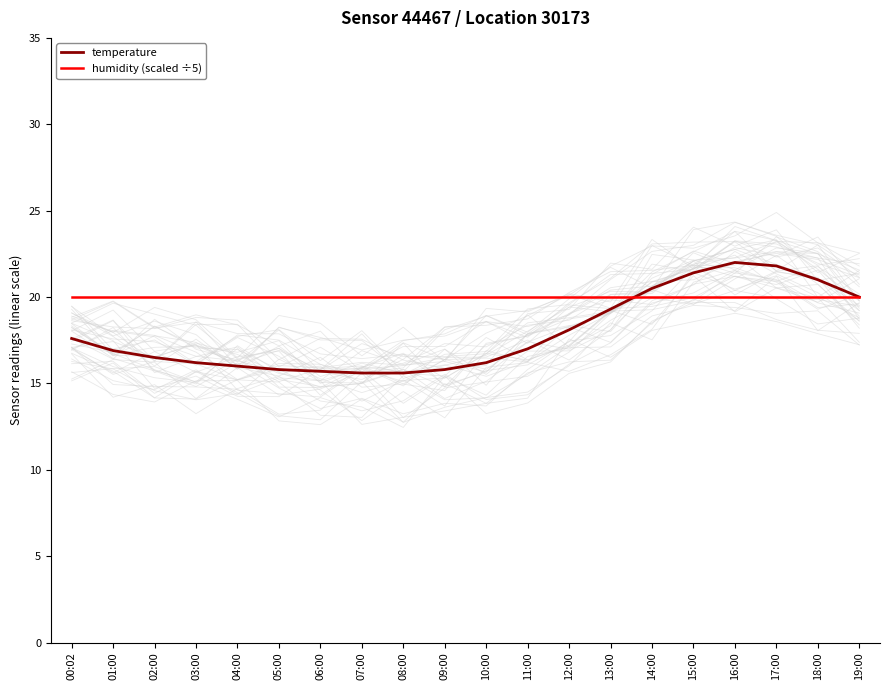

What position from the right is 17:00?

3